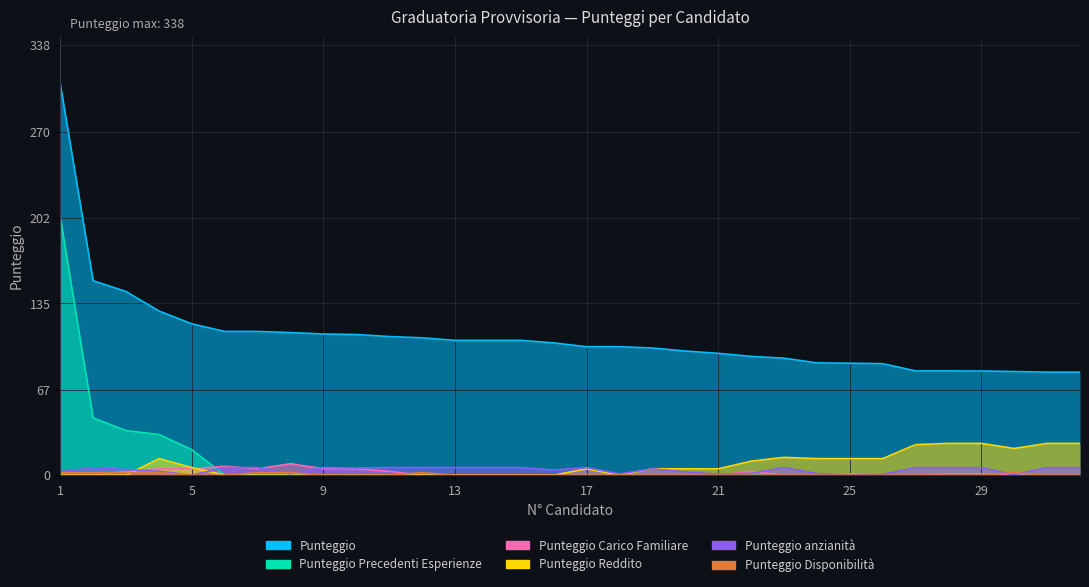

True or false: Punteggio Disponibilità and Punteggio Precedenti Esperienze cross at least once.

False